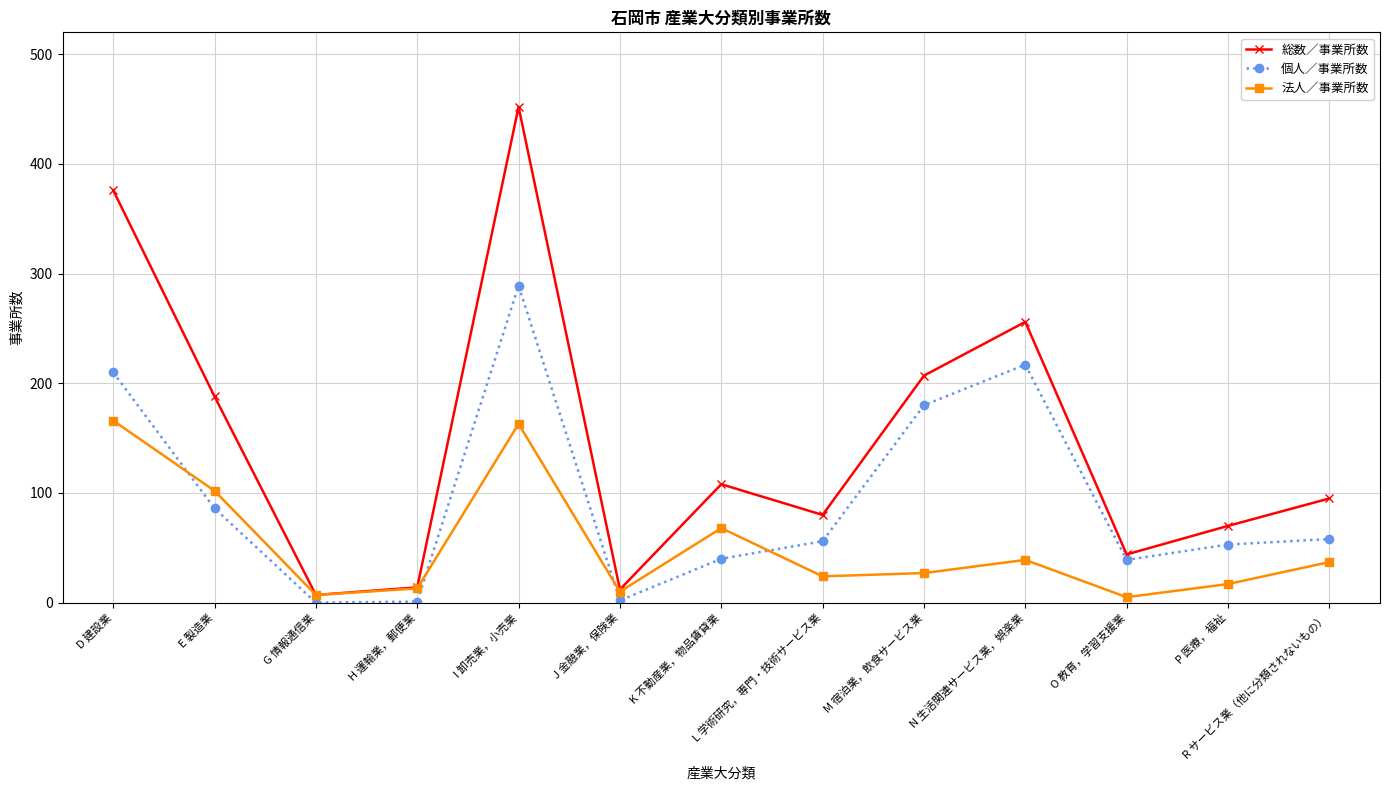

How many intersections are there between 個人／事業所数 and 法人／事業所数?

4